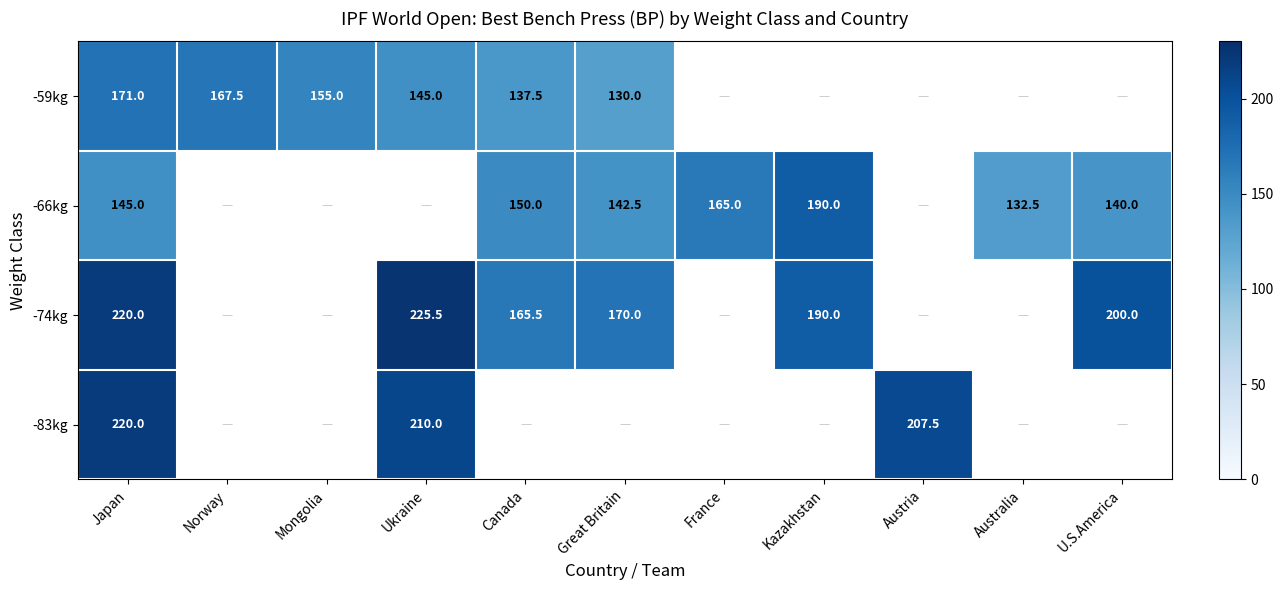

Is it true that -66kg equals 190.0 at Kazakhstan?

True